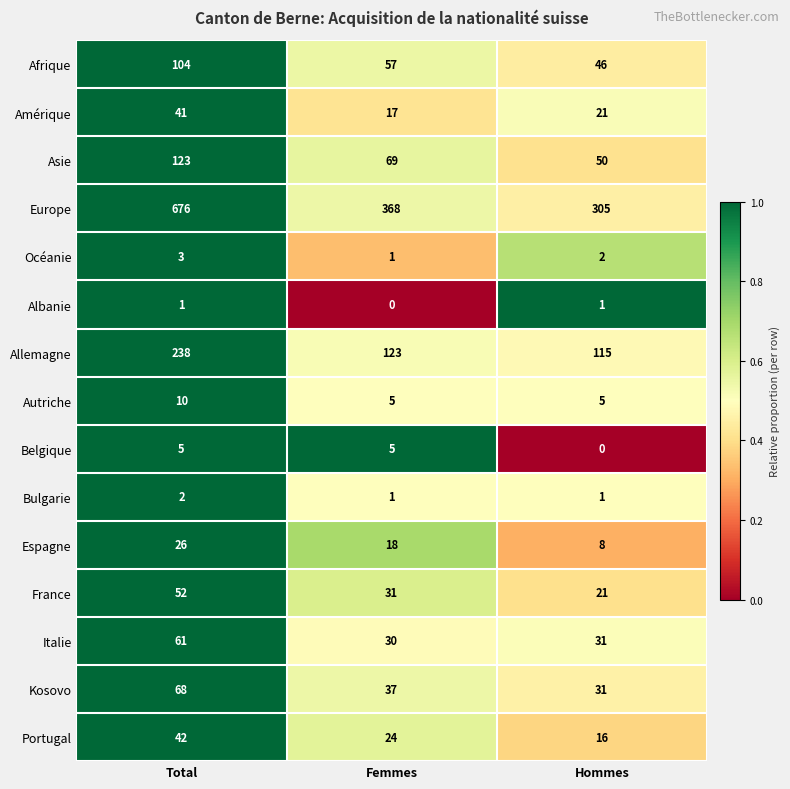

What is the total value across all series at Femmes?

786